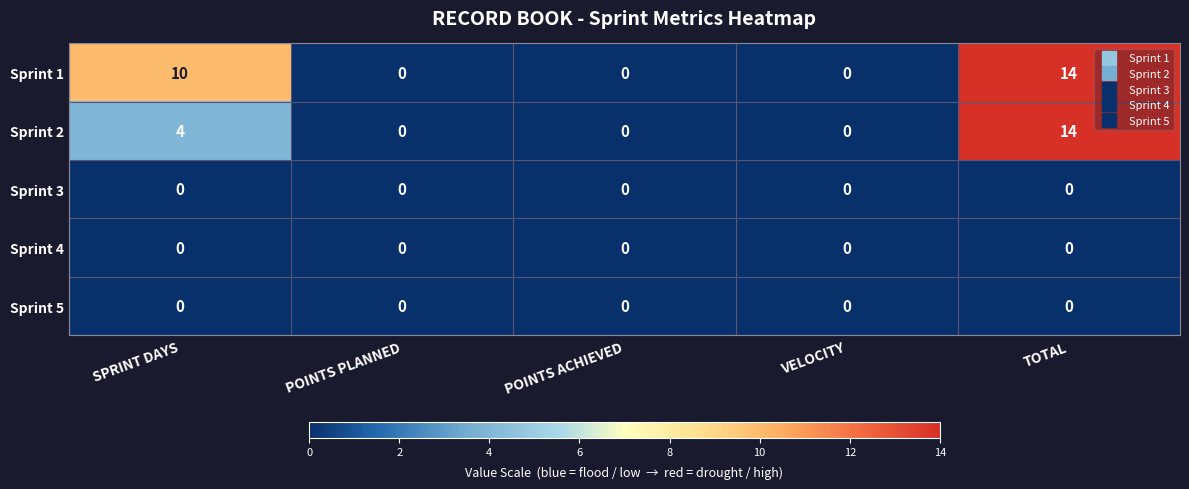

What is the spread (max minus min) of values at SPRINT DAYS?

10